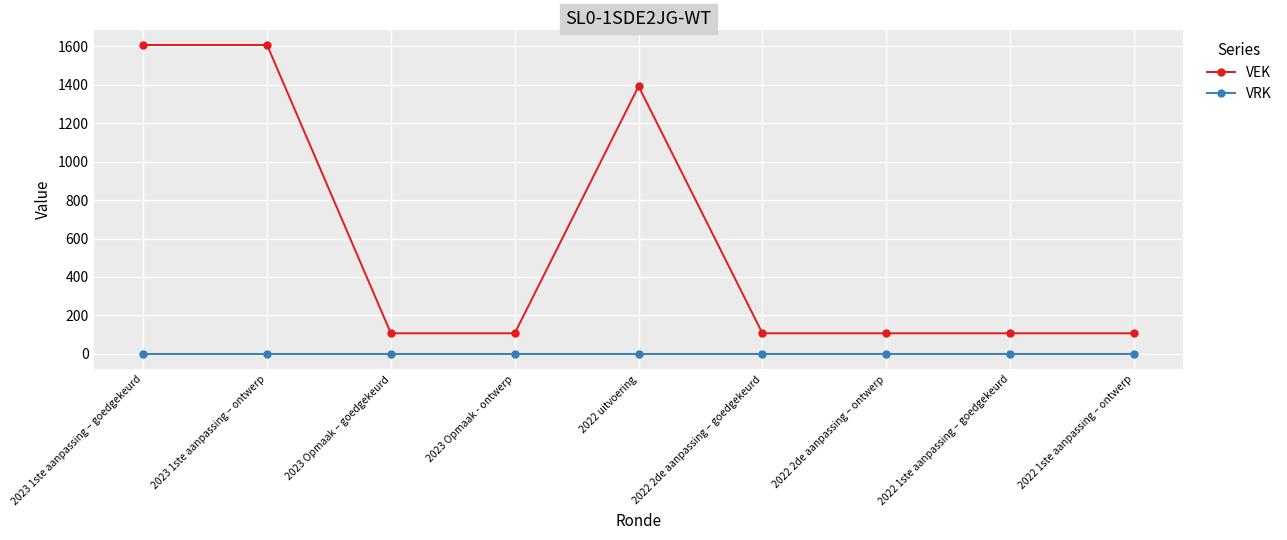

Which series has the widest spread of values?

VEK